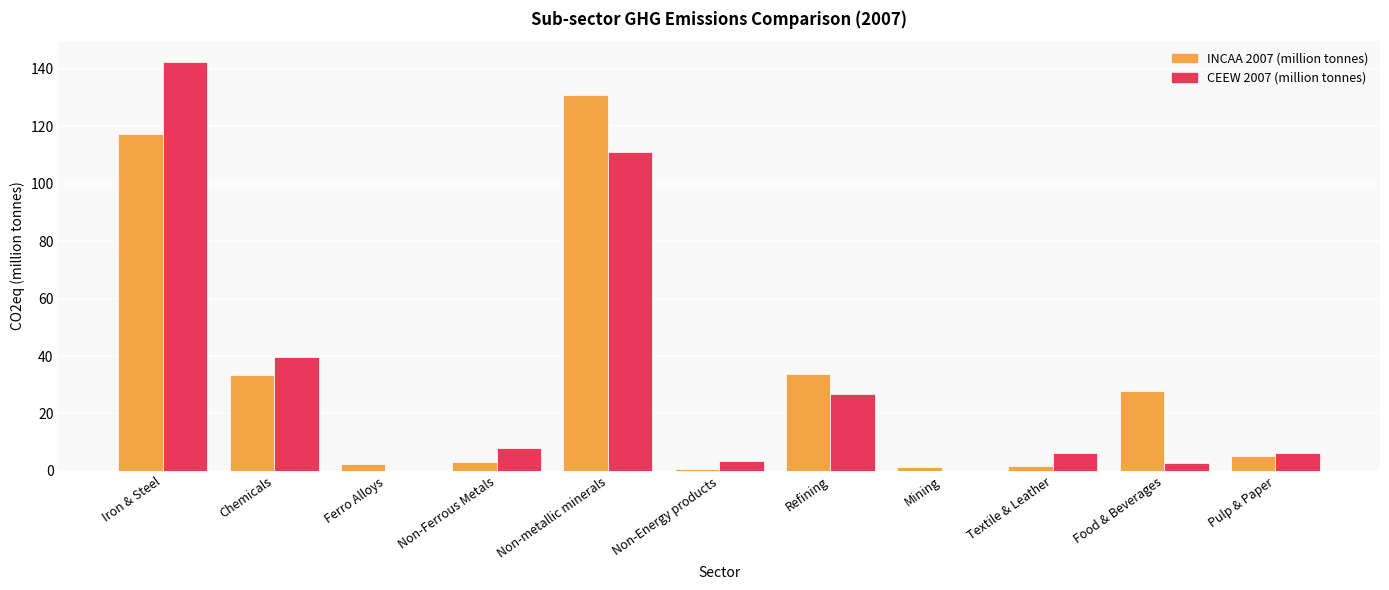

Where does the INCAA 2007 (million tonnes) series first go above 5?

Iron & Steel